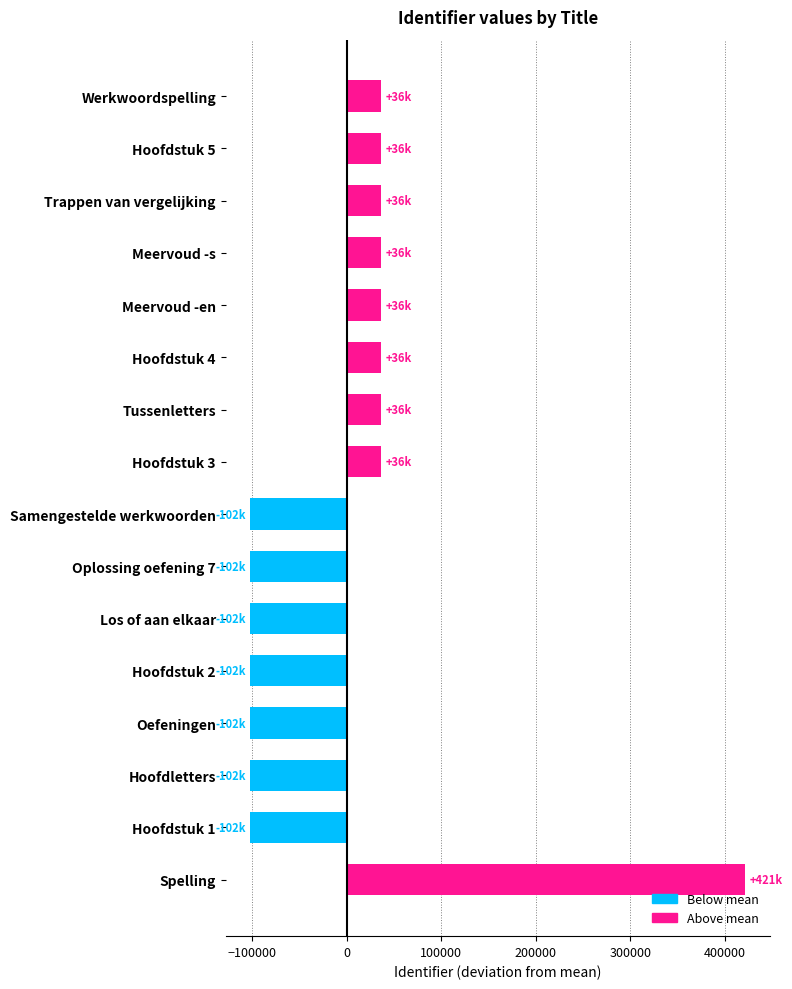

What is the difference between the maximum and minimum values?

523068.0